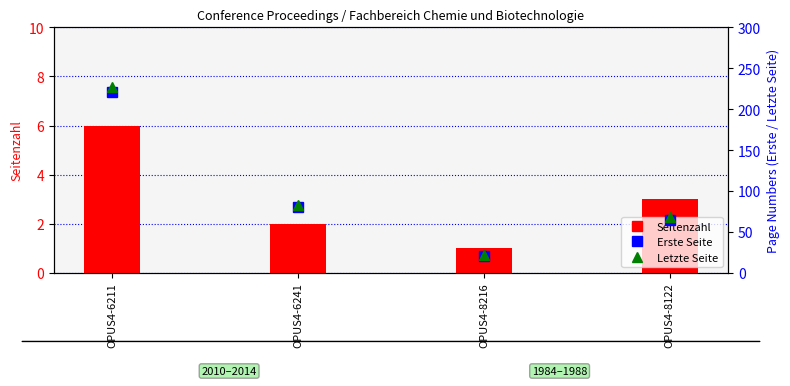

Reading right to left, list all the values displayed in this chart.

Seitenzahl: OPUS4-8122=3	OPUS4-8216=1	OPUS4-6241=2	OPUS4-6211=6
Erste Seite: OPUS4-8122=65	OPUS4-8216=21	OPUS4-6241=81	OPUS4-6211=221
Letzte Seite: OPUS4-8122=68	OPUS4-8216=22	OPUS4-6241=83	OPUS4-6211=227